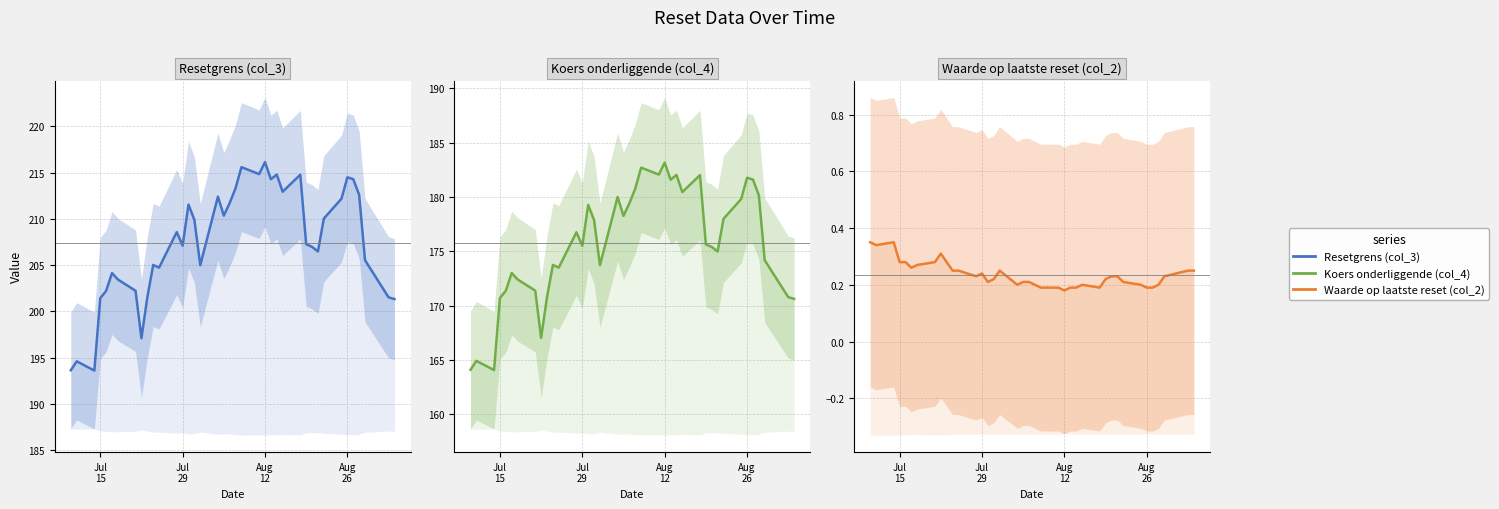

What is the sum of all Resetgrens (col_3) values?

8089.5